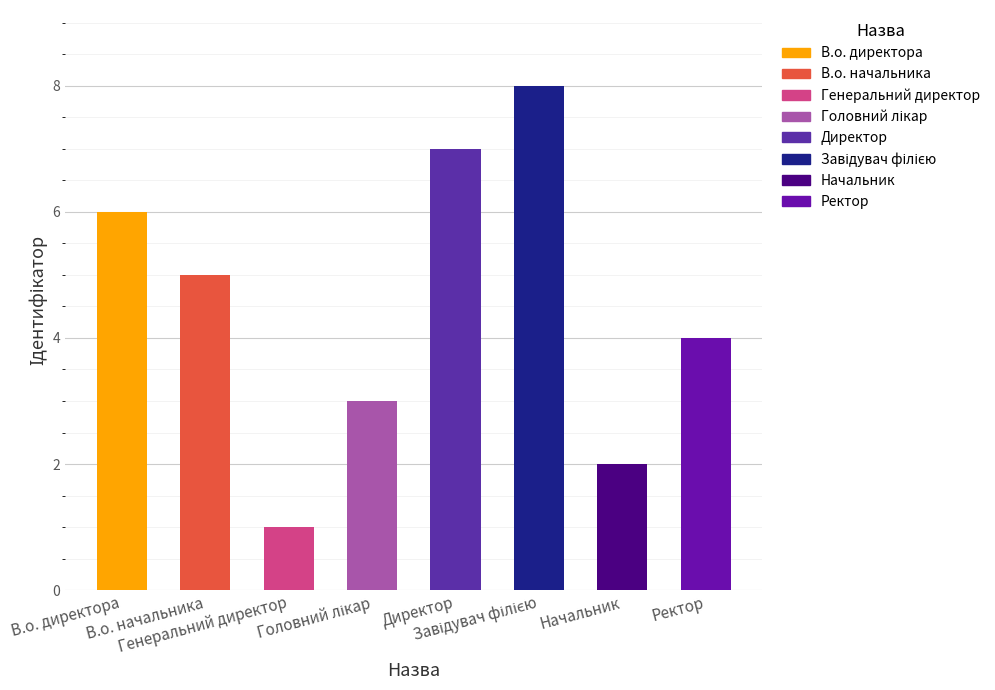

How many data points are less than 5?

4